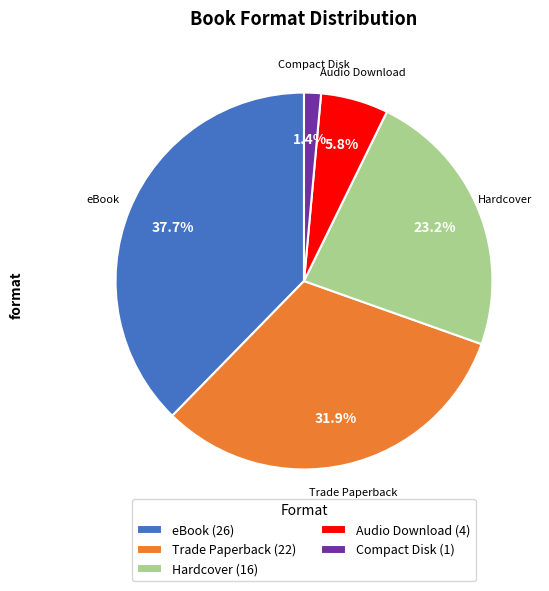

Which category has the smallest portion of the pie?

Compact Disk (1)